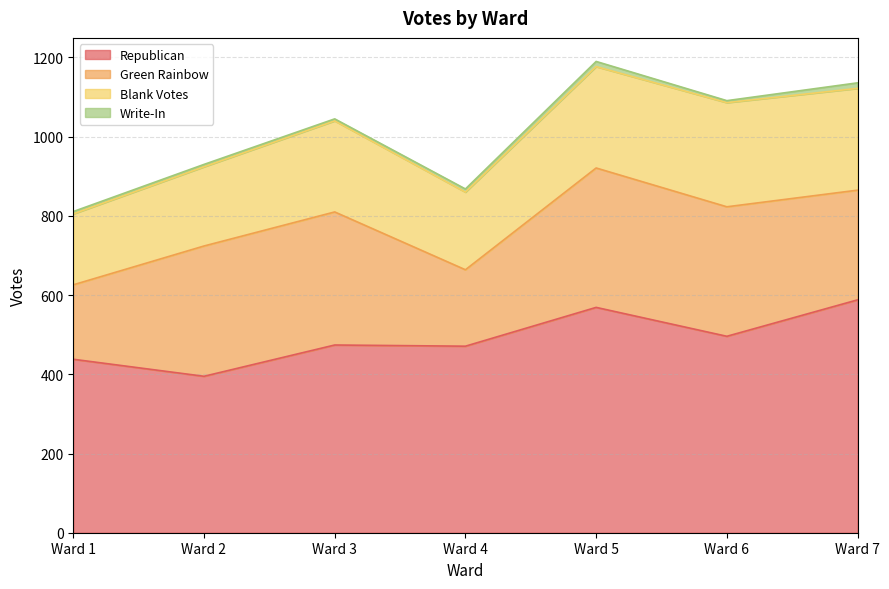

Reading right to left, transcribe all the data shown in this chart.

Republican: Ward 7=588	Ward 6=496	Ward 5=569	Ward 4=471	Ward 3=474	Ward 2=395	Ward 1=438
Green Rainbow: Ward 7=277	Ward 6=327	Ward 5=352	Ward 4=193	Ward 3=336	Ward 2=329	Ward 1=188
Blank Votes: Ward 7=257	Ward 6=263	Ward 5=256	Ward 4=196	Ward 3=230	Ward 2=200	Ward 1=179
Write-In: Ward 7=14	Ward 6=5	Ward 5=13	Ward 4=8	Ward 3=5	Ward 2=6	Ward 1=6